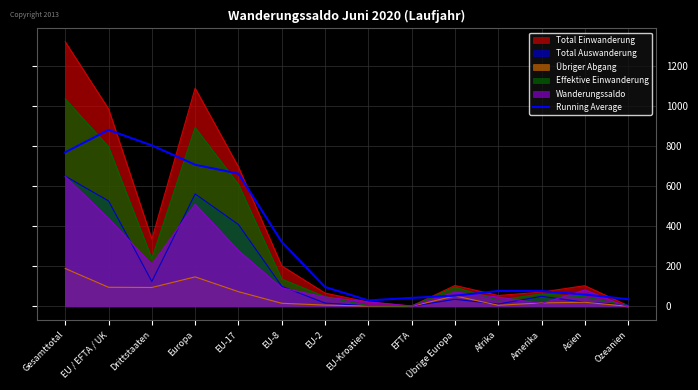

What value does the Effektive Einwanderung series have at Gesamttotal?

1037.0